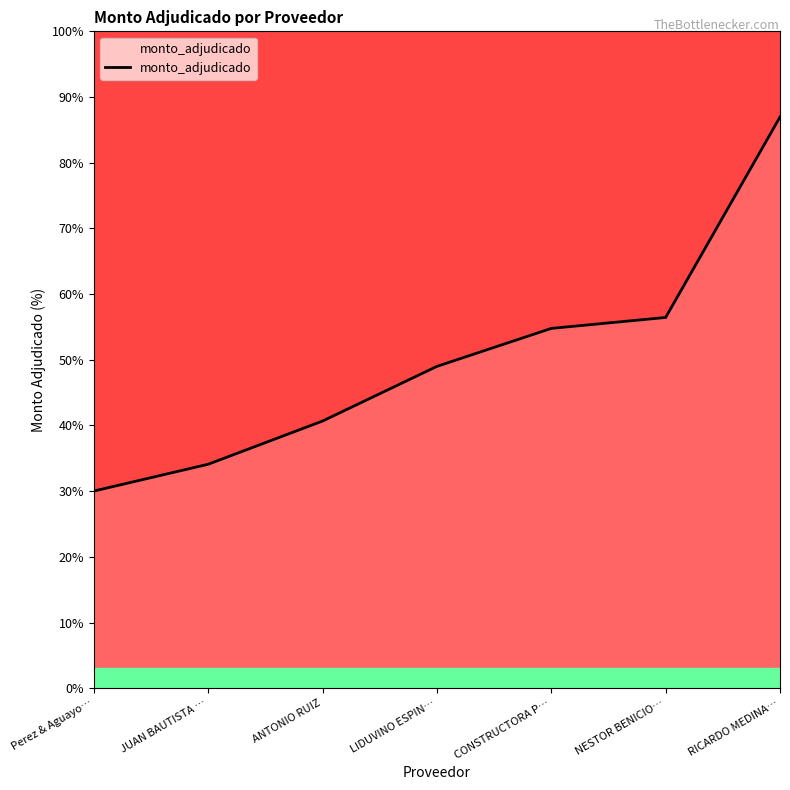

Rank the categories by value from lowest to highest.

Perez & Aguayo…, JUAN BAUTISTA …, ANTONIO RUIZ, LIDUVINO ESPIN…, CONSTRUCTORA P…, NESTOR BENICIO…, RICARDO MEDINA…